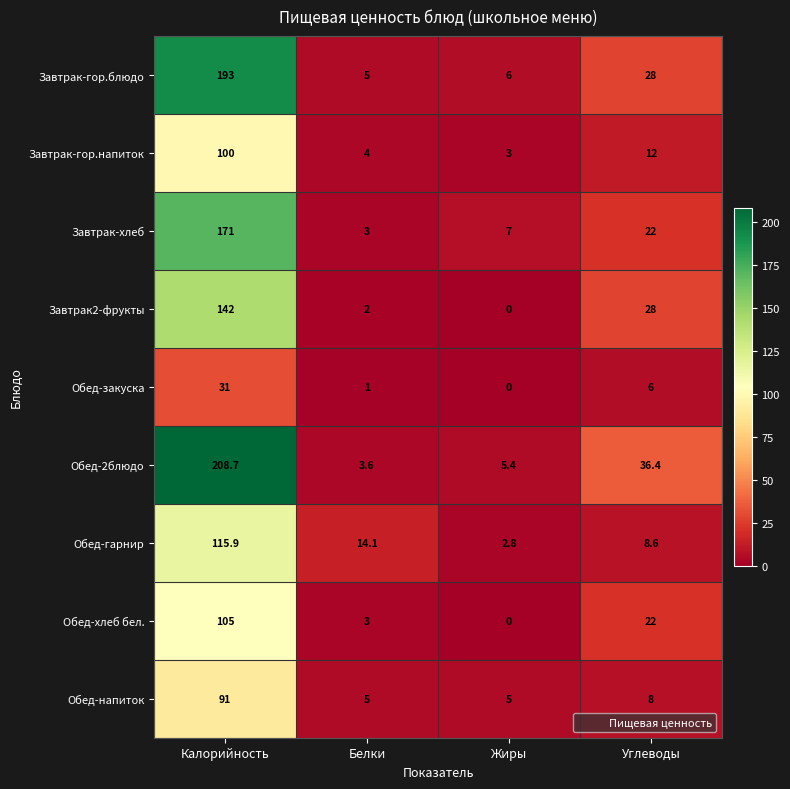

Which series has the largest total across all categories?

Обед-2блюдо